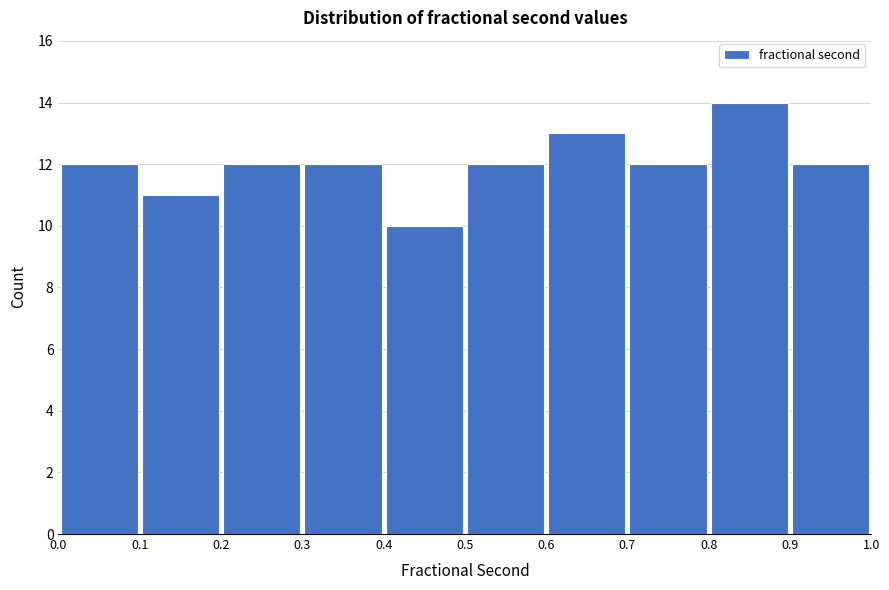

Reading left to right, list every bar in this chart as the range it spans on the x-axis followed by its height. The values are not printed on the chart, so give them approximately, as read against the axis.

0.0 to 0.1: 12
0.1 to 0.2: 11
0.2 to 0.3: 12
0.3 to 0.4: 12
0.4 to 0.5: 10
0.5 to 0.6: 12
0.6 to 0.7: 13
0.7 to 0.8: 12
0.8 to 0.9: 14
0.9 to 1.0: 12